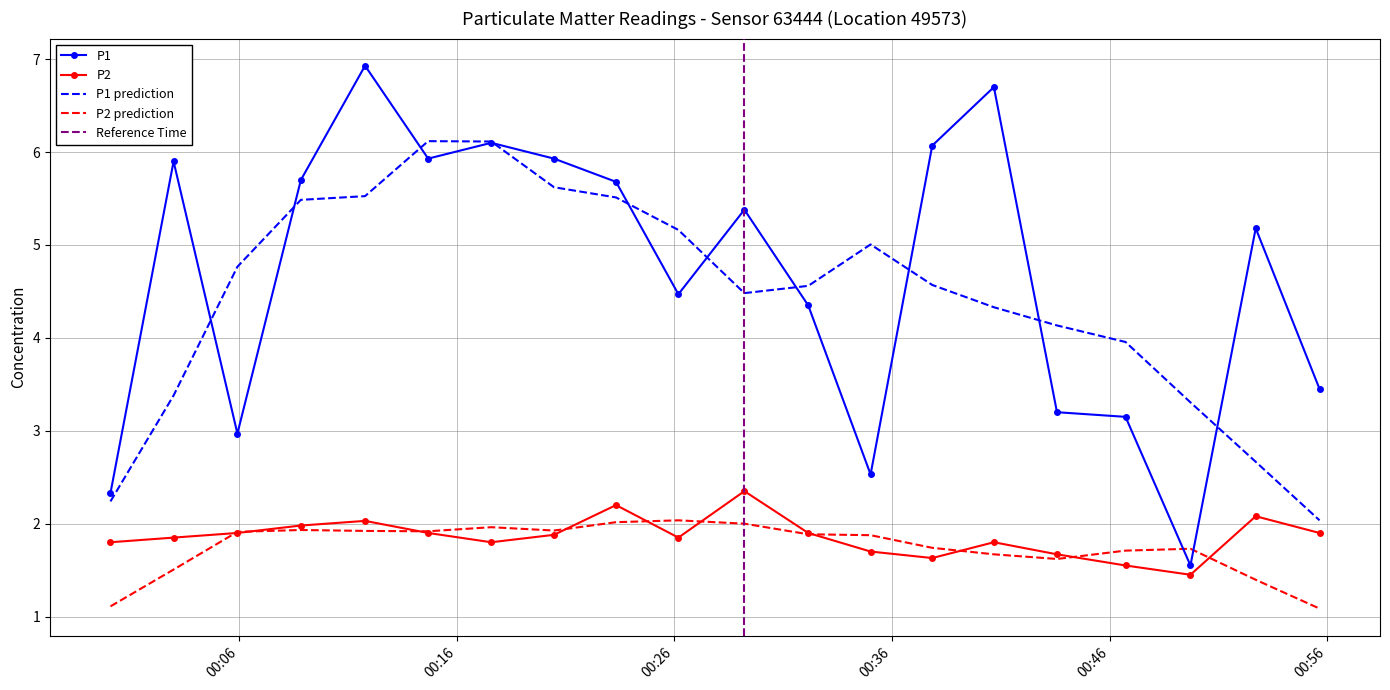

How many interior local peaks does the P2 series have?

5